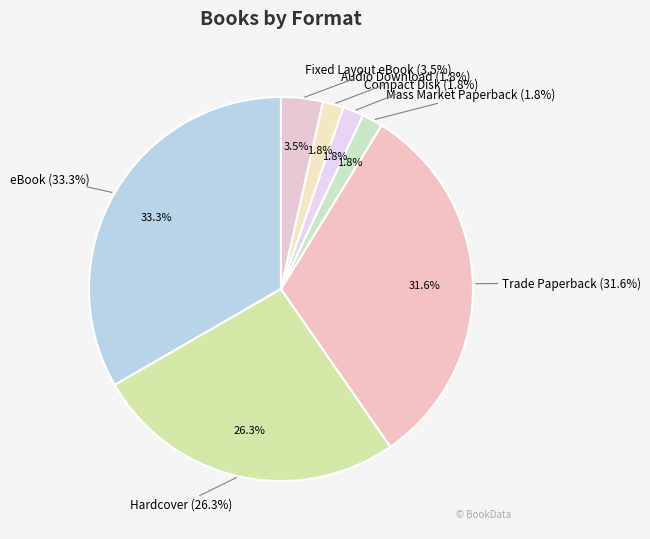

Do eBook and Hardcover together represent more than half of the pie?

Yes